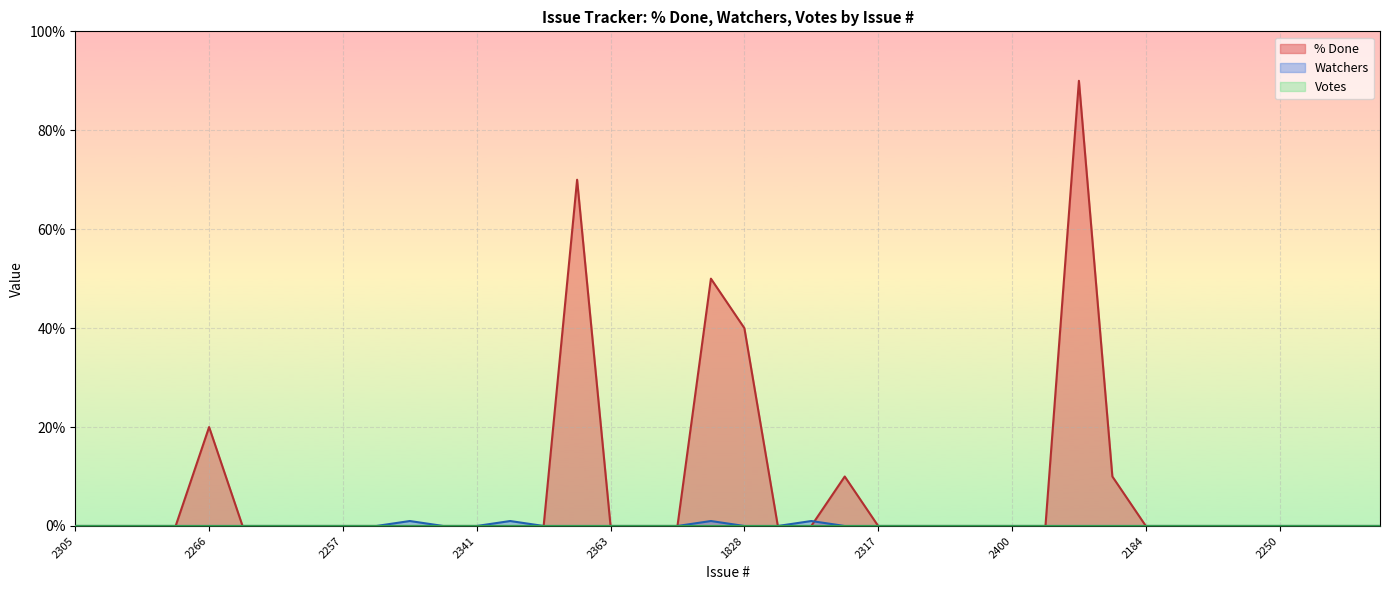

Reading left to right, extract all data points from this chart.

% Done: 2305=0	2307=0	2308=0	2316=0	2266=20	2312=0	2309=0	2310=0	2257=0	2328=0	2024=0	1985=0	2341=0	2446=0	2278=0	2290=70	2363=0	2221=0	ISSUE-1=0	2391=50	1828=40	2107=0	2196=0	2344=10	2317=0	2273=0	2304=0	2399=0	2400=0	1853=0	2439=90	2298=10	2184=0	1878=0	2111=0	2377=0	2250=0	2435=0	2285=0	1910=0
Watchers: 2305=0	2307=0	2308=0	2316=0	2266=0	2312=0	2309=0	2310=0	2257=0	2328=0	2024=1	1985=0	2341=0	2446=1	2278=0	2290=0	2363=0	2221=0	ISSUE-1=0	2391=1	1828=0	2107=0	2196=1	2344=0	2317=0	2273=0	2304=0	2399=0	2400=0	1853=0	2439=0	2298=0	2184=0	1878=0	2111=0	2377=0	2250=0	2435=0	2285=0	1910=0